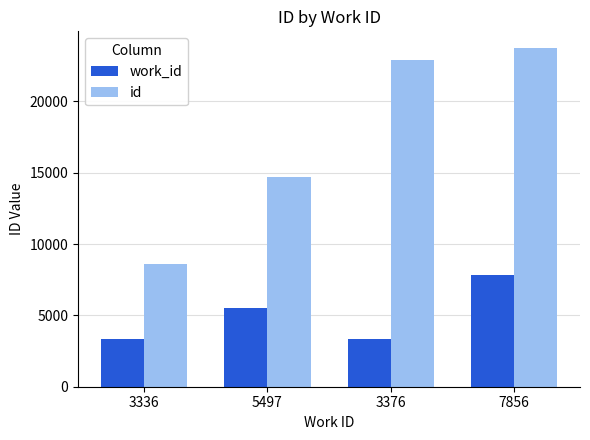

Where is id nearest to the value 16165?

5497